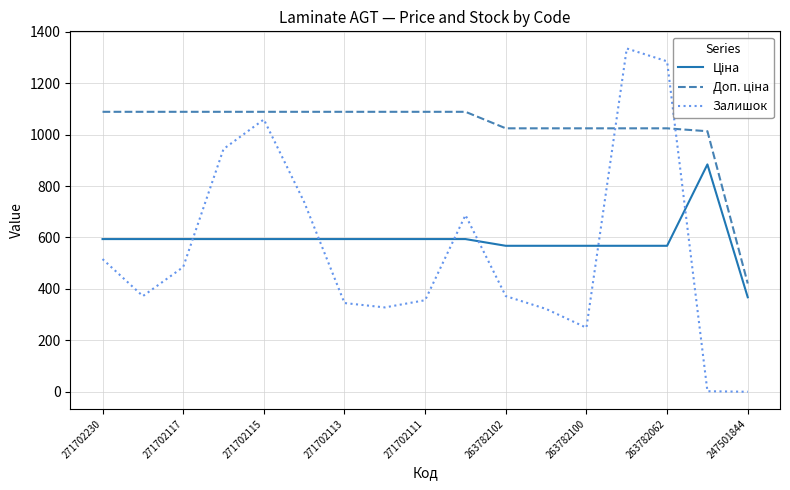

What is the maximum value shown in the chart?

1335.0